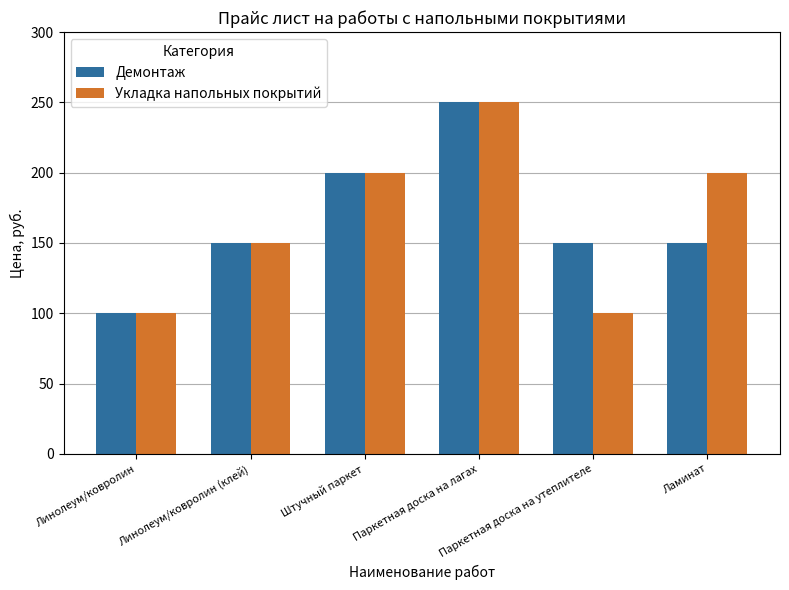

What is the sum of all Демонтаж values?

1000